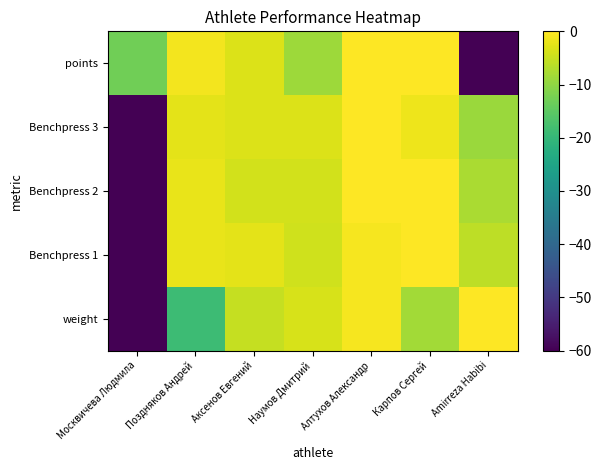

Which category has the lowest value across all series?

Москвичева Людмила